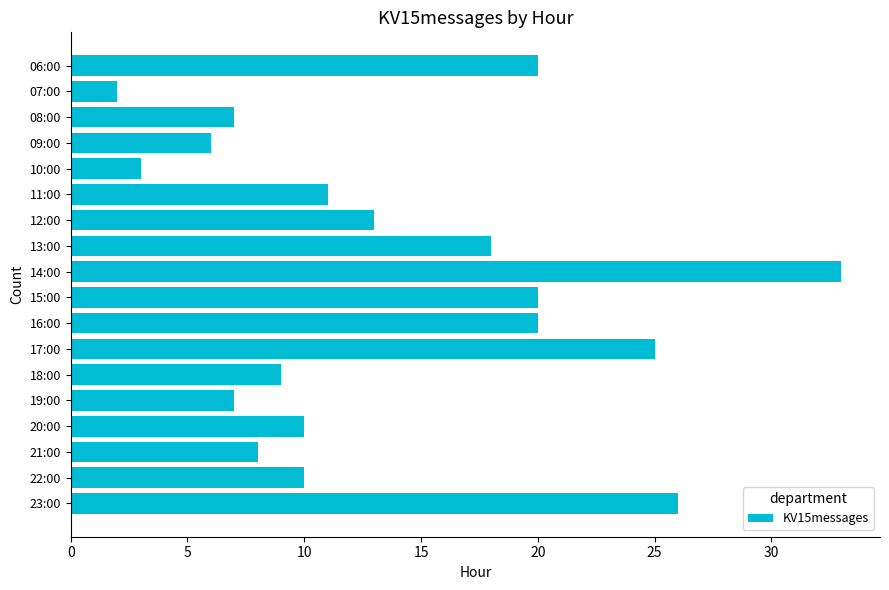

What is the greatest value displayed?

33